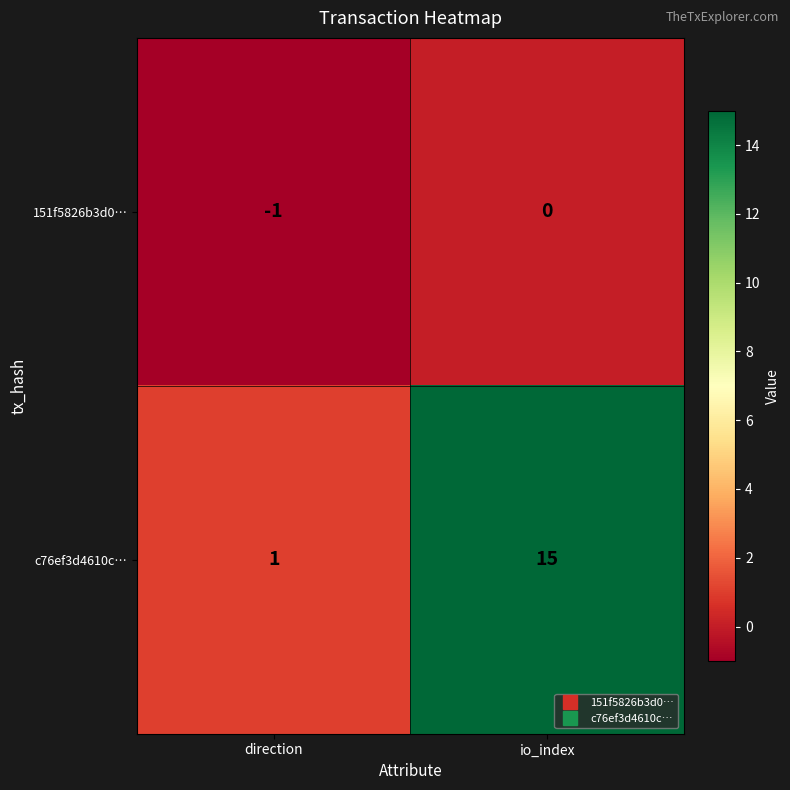

What is the greatest value displayed?

15